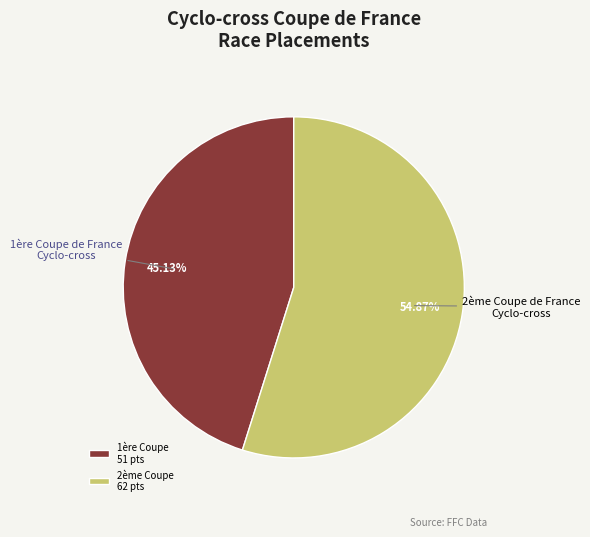

Does 2ème Coupe 62 pts account for over 50% of the chart?

Yes